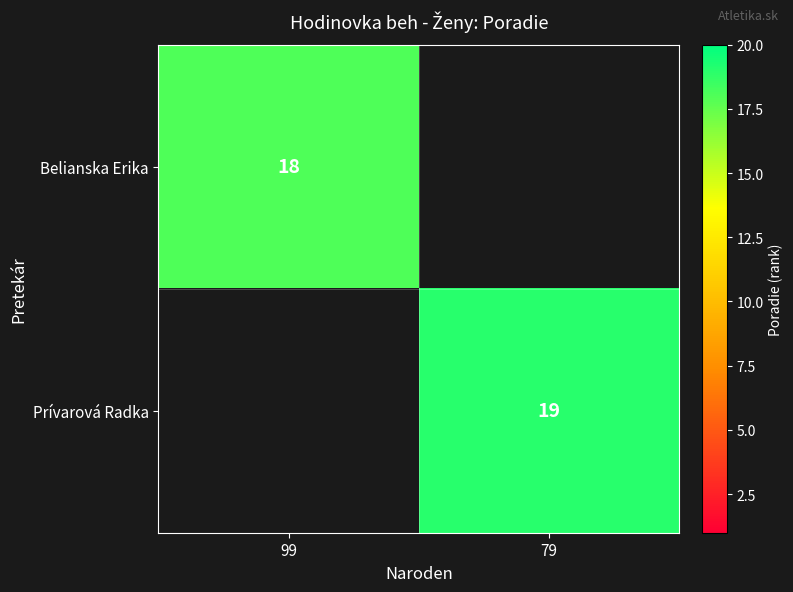

Is it true that Prívarová Radka equals 19 at 79?

True